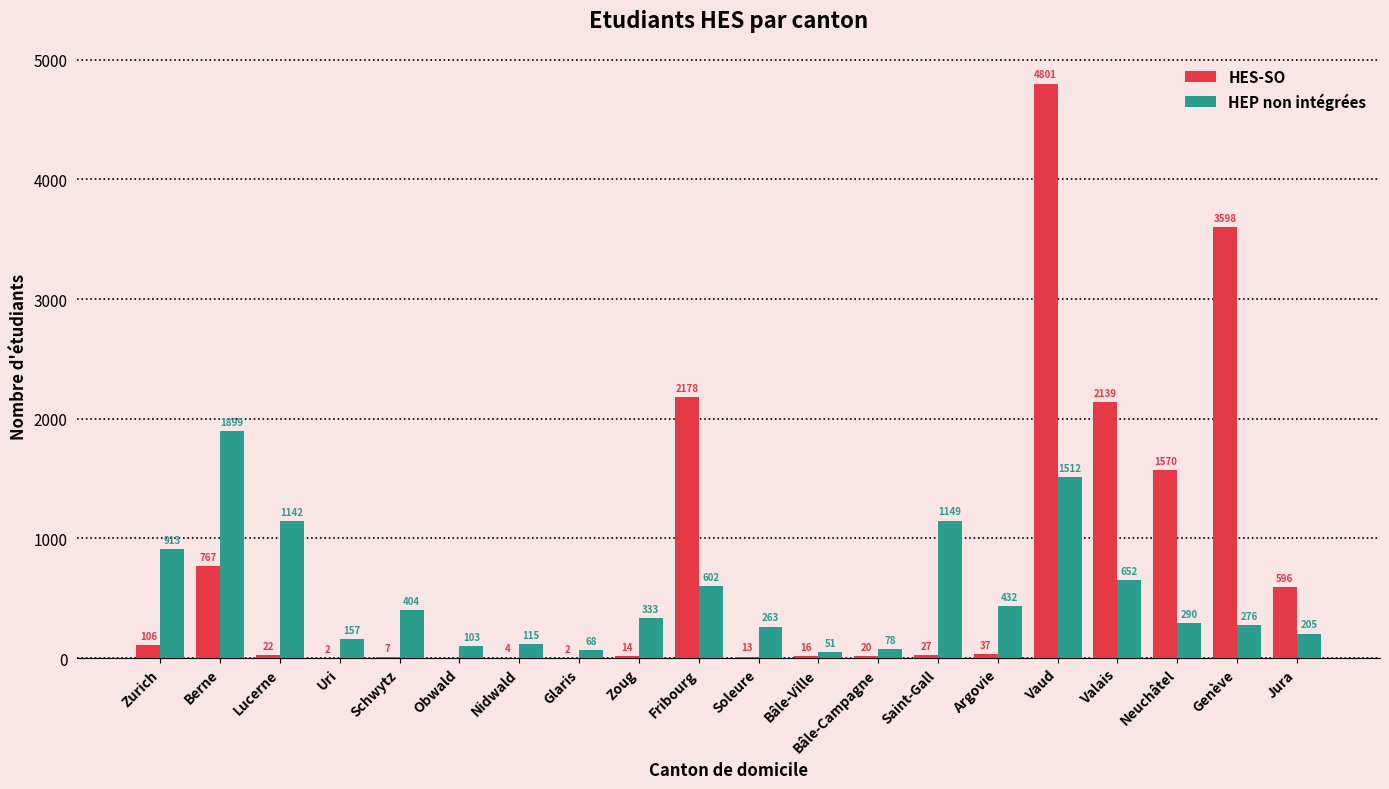

Count the number of categories in the chart.

20